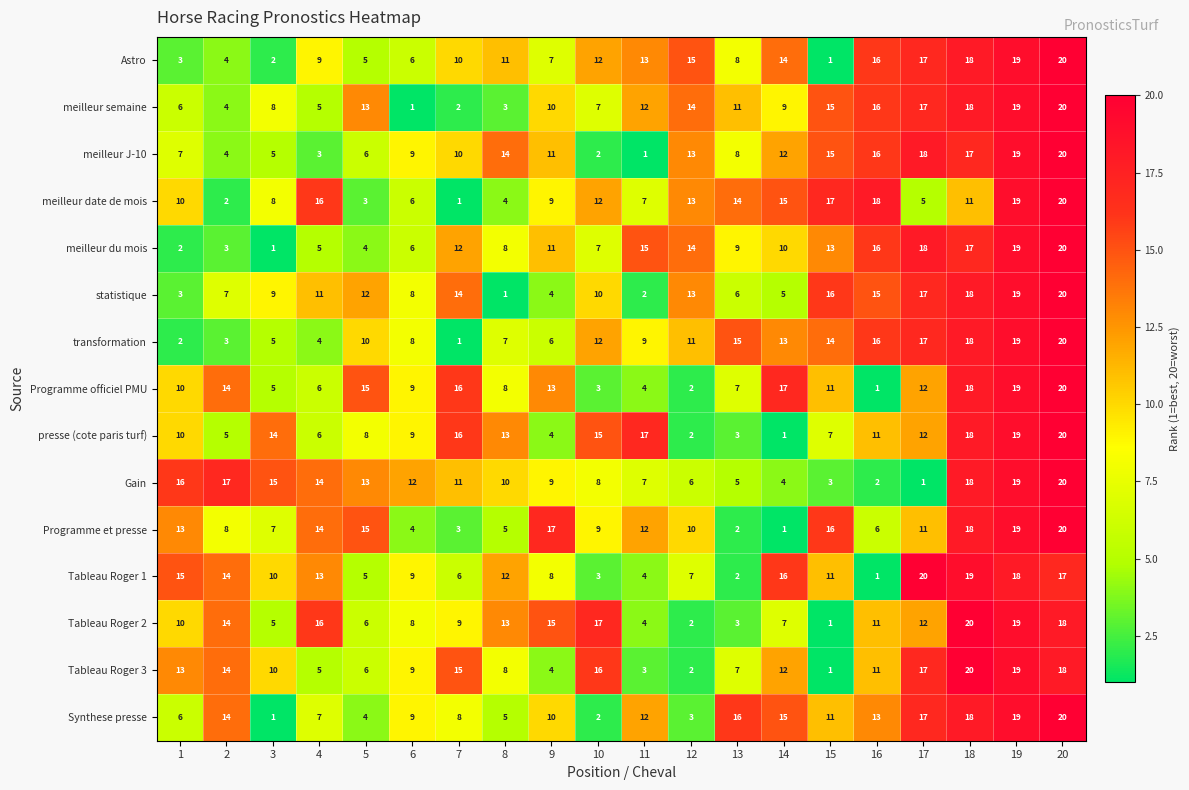

The meilleur J-10 series shows 16 at 16. True or false?

True